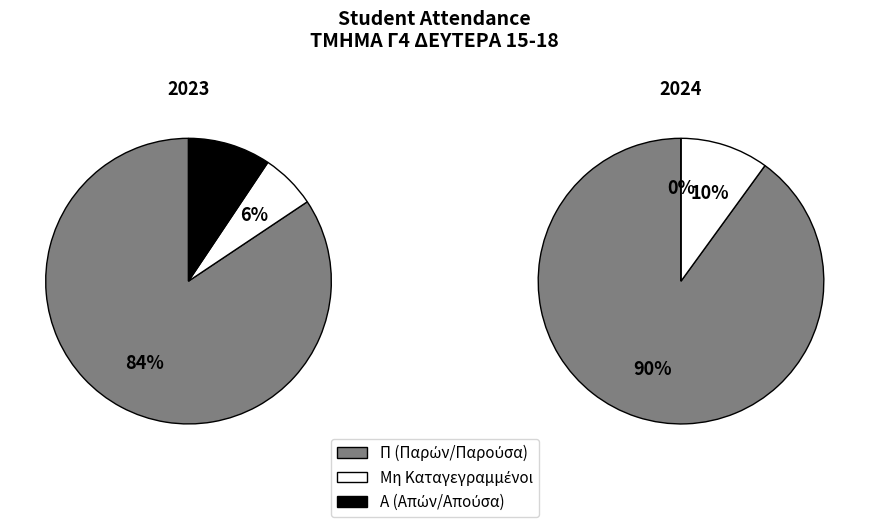

Combined, do Π and Α account for over 50%?

Yes